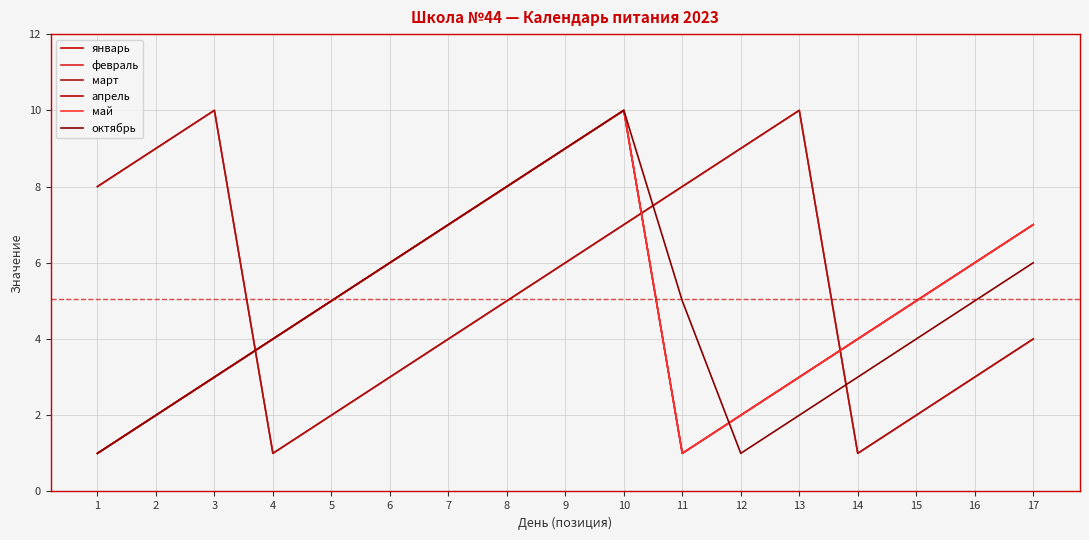

Does the chart display data point markers on the line(s)?

No